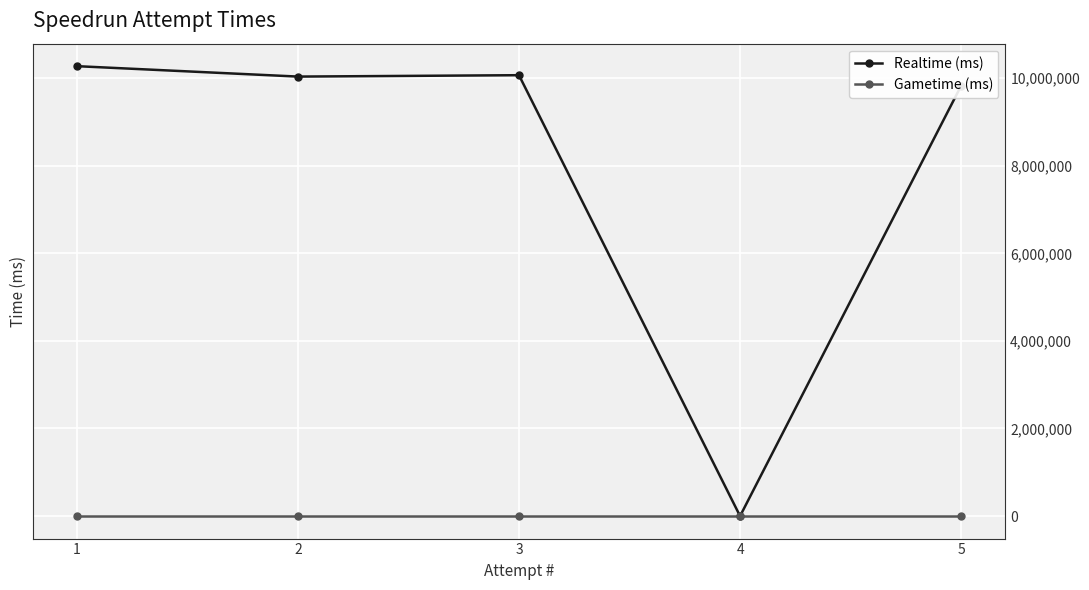

How many lines are shown in the chart?

2